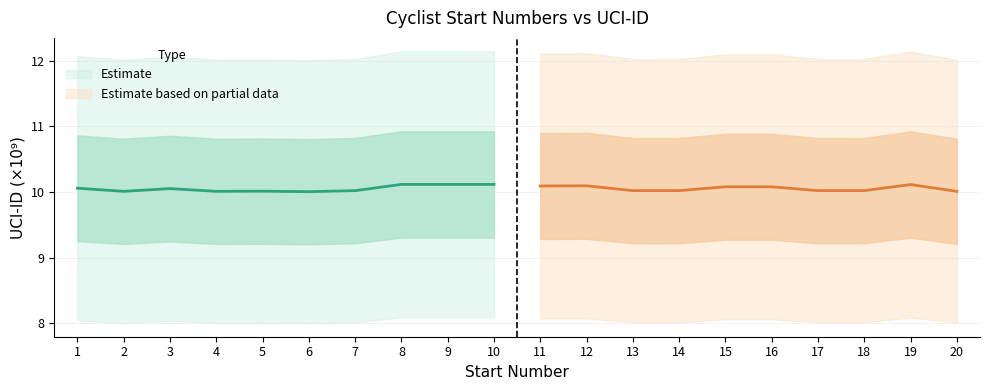

The Herrar Elit series shows 7.8 at 20. True or false?

False